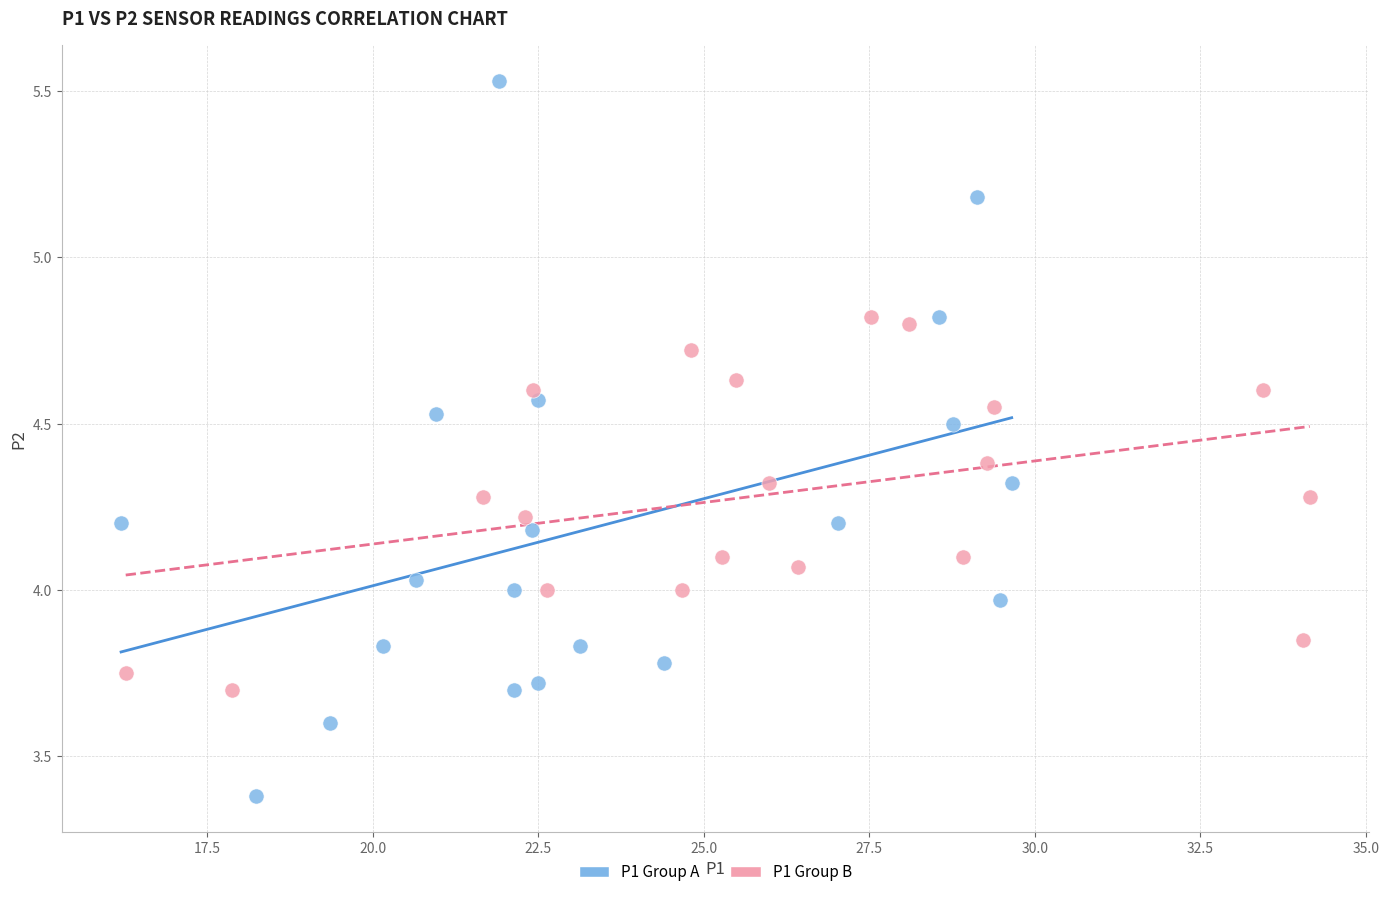

Which series contains the lowest Y value?

P1 Group A